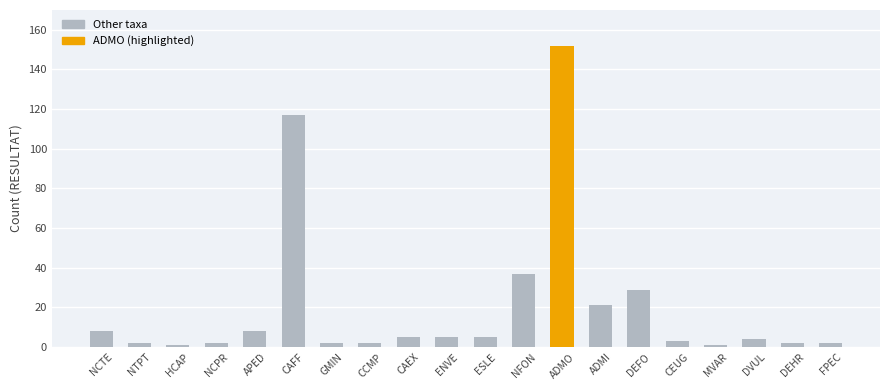

At which label is the value closest to 76?

NFON